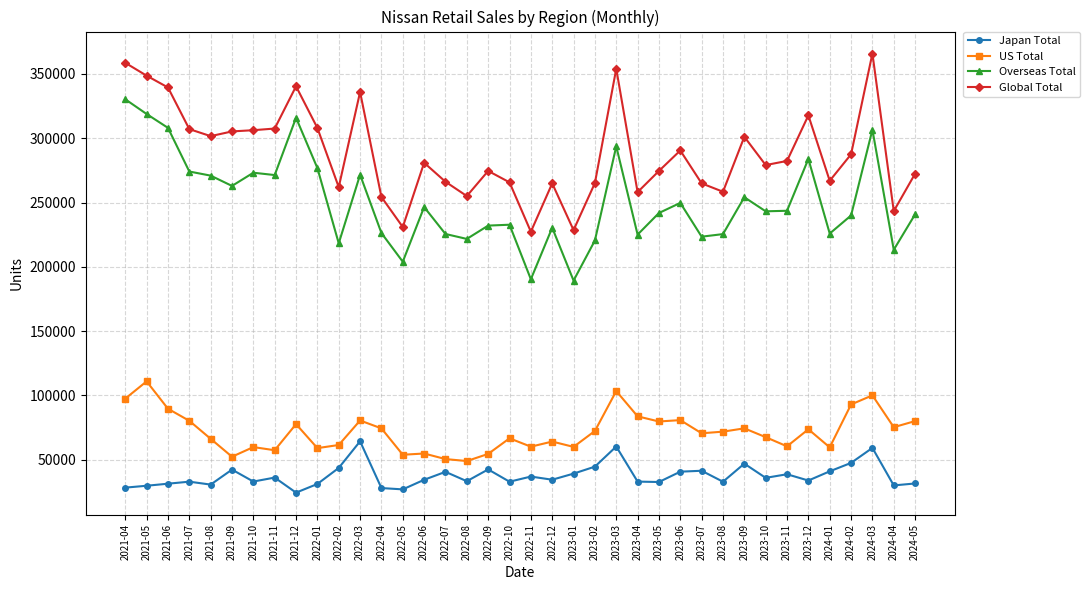

Is the value of Japan Total at 2024-02 greater than the value of US Total at 2024-05?

No